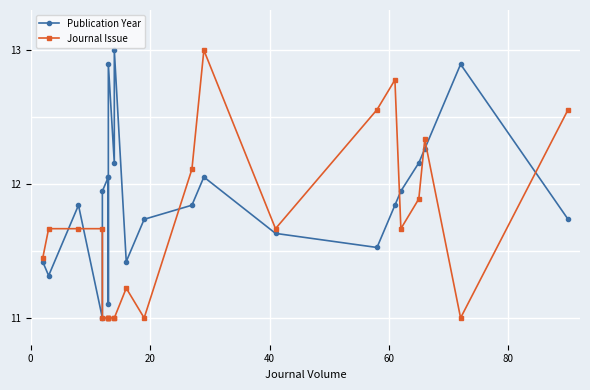

The Journal Issue series shows 18.2 at 20. True or false?

False